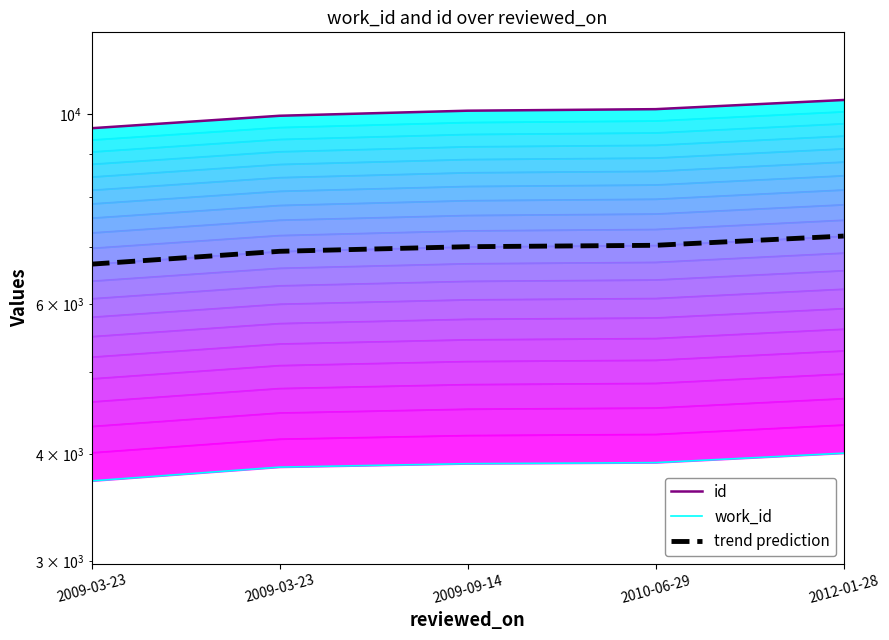

What is the sum of the work_id values at 2010-06-29 and 2009-09-14?

7815.0